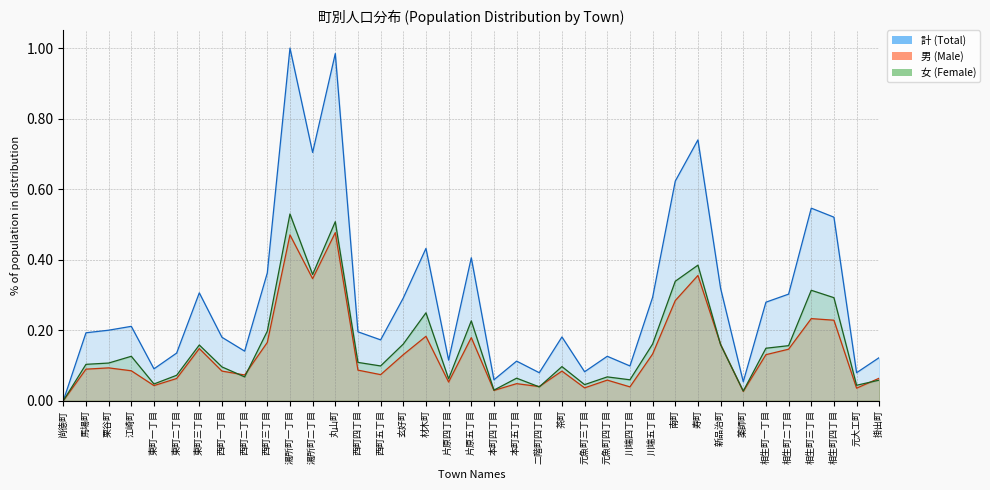

Between 湯所町二丁目 and 元魚町三丁目, which is larger?

湯所町二丁目